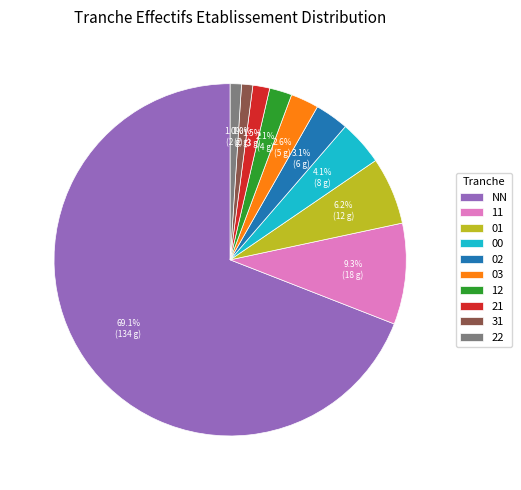

To the nearest percent, what is the combined percentage of 12 and NN?

71%